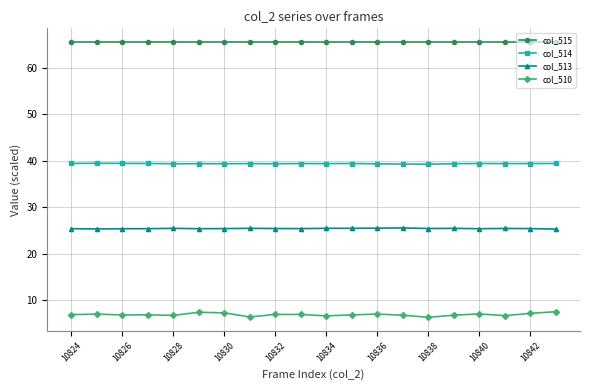

What is the value of the col_514 point at the 1st from the left?

39.4